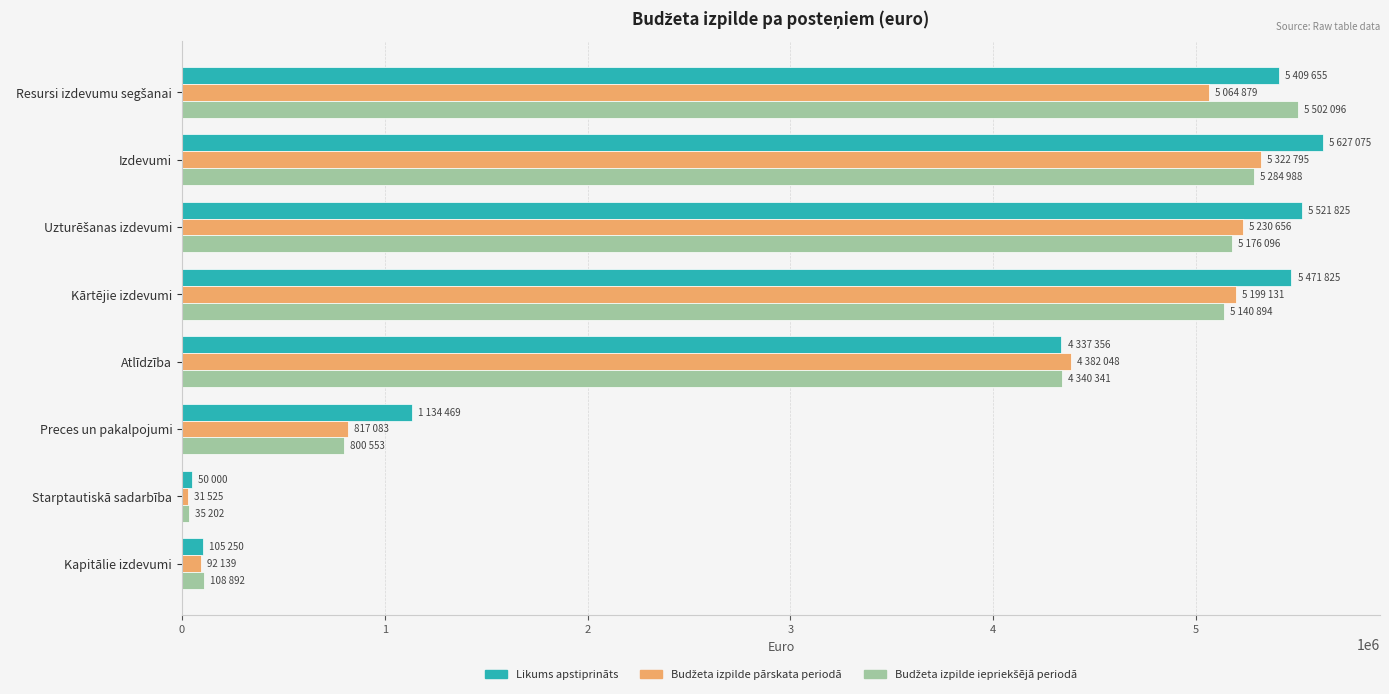

What is the total value across all series at Atlīdzība?

13059745